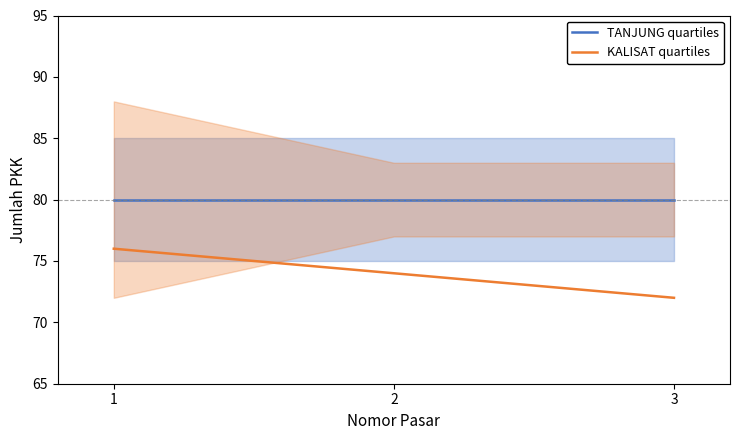

At how many categories does at least one series exceed 73?

3